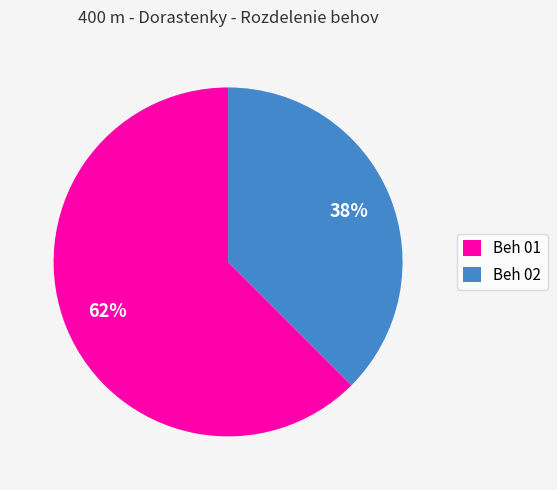

What is the ratio of the value at Beh 02 to the value at Beh 01?

0.6